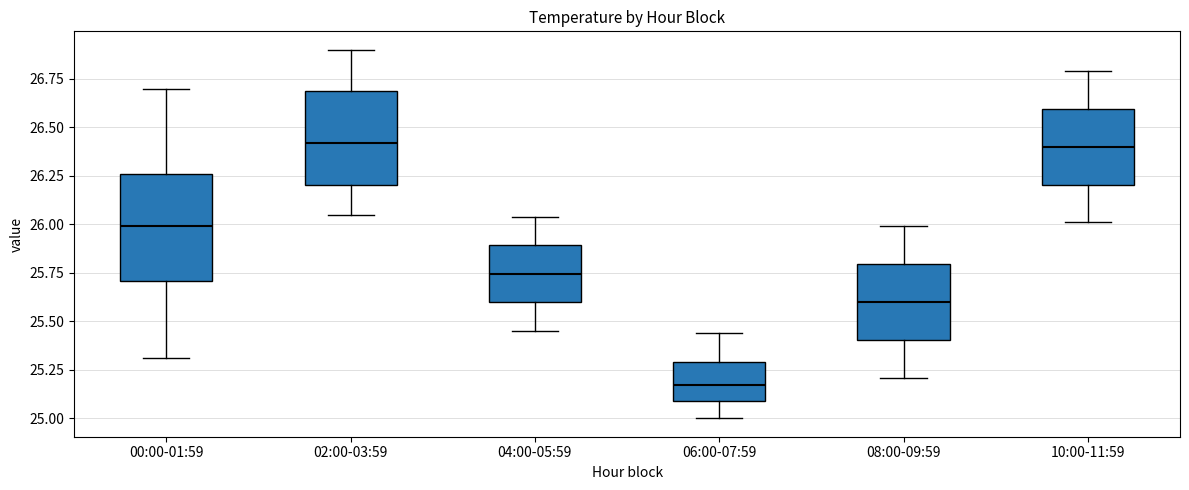

Which box is the tallest, from its lower edge to its upper edge?

00:00-01:59